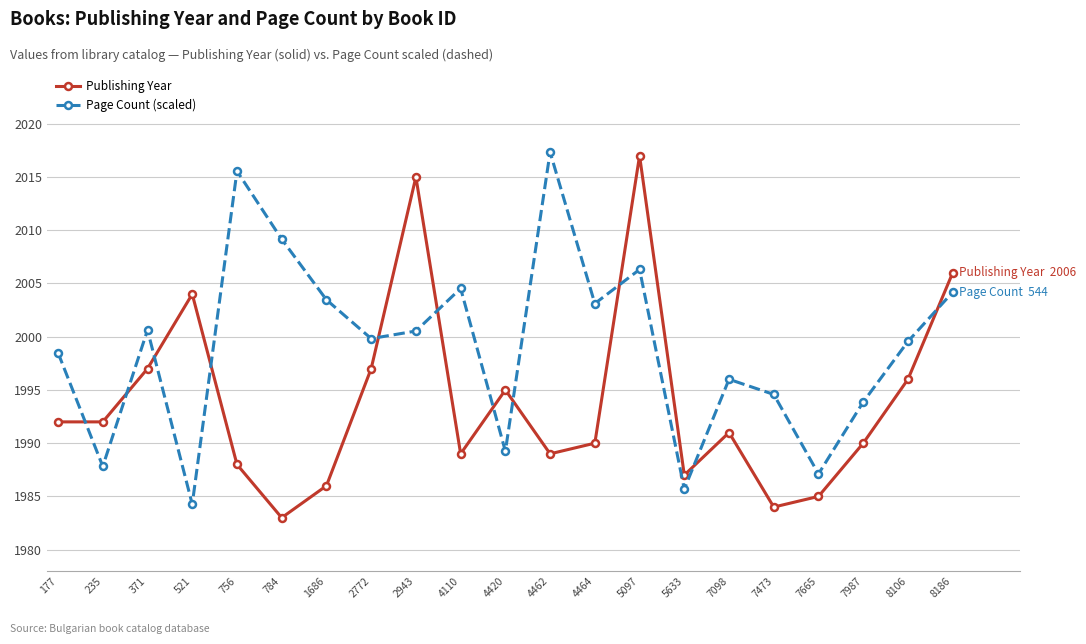

At which category does the chart reach its minimum across all series?

784